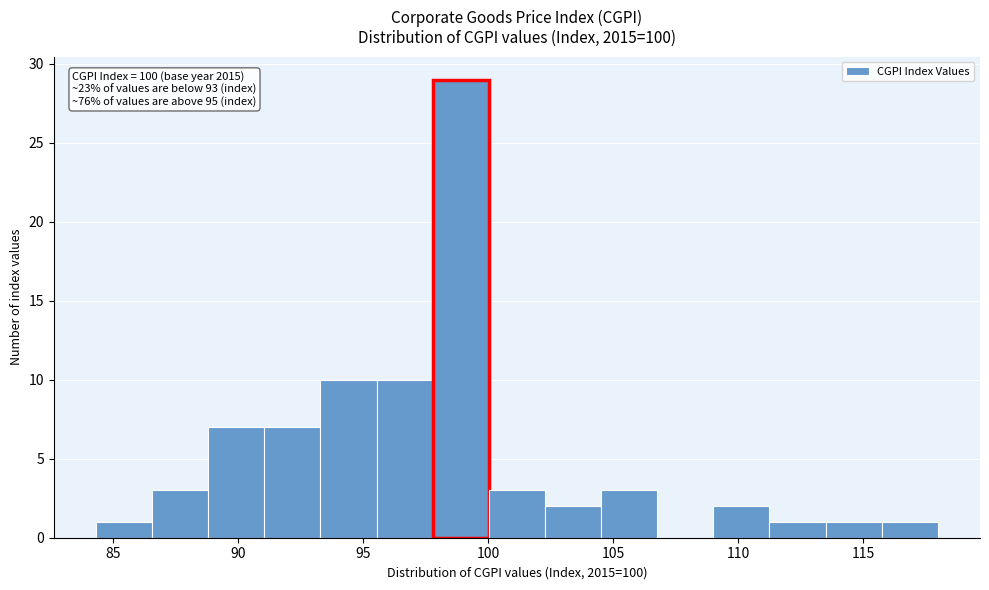

Over which range of the x-axis is the bar tallest?

98.0 to 100.0